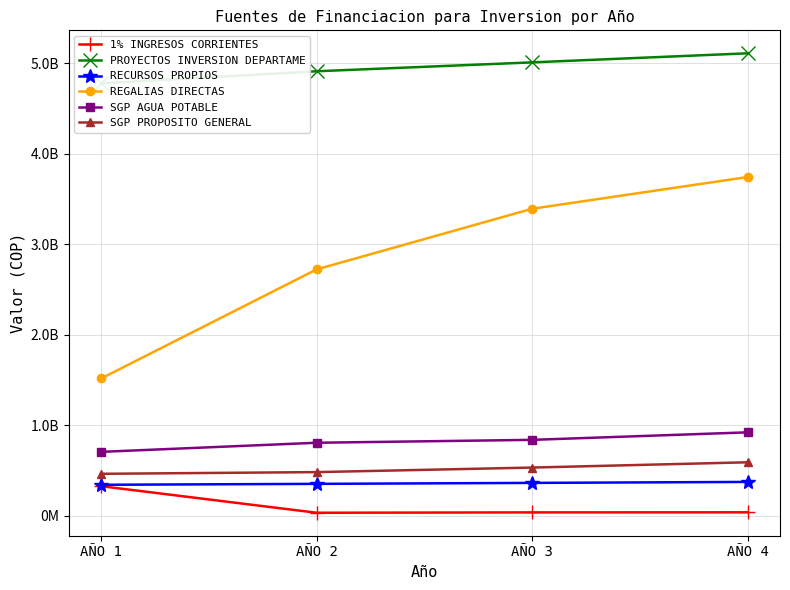

True or false: RECURSOS PROPIOS and 1% INGRESOS CORRIENTES cross at least once.

False